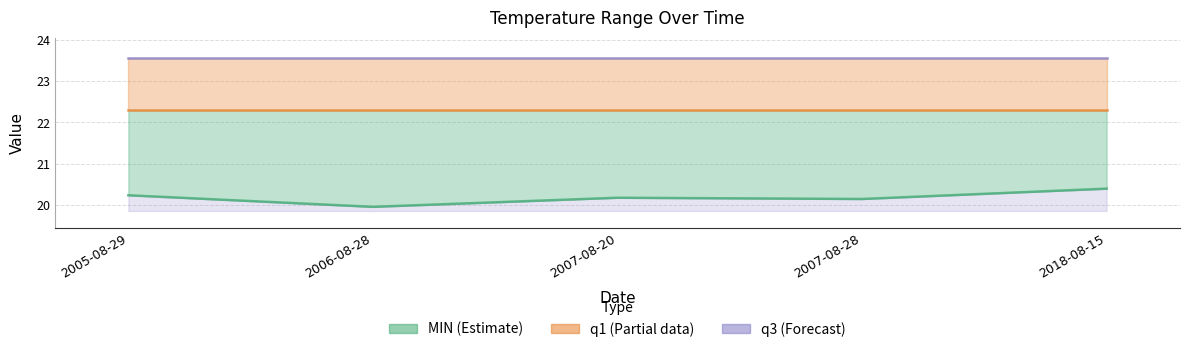

What is the label of the 5th point from the right?

2005-08-29